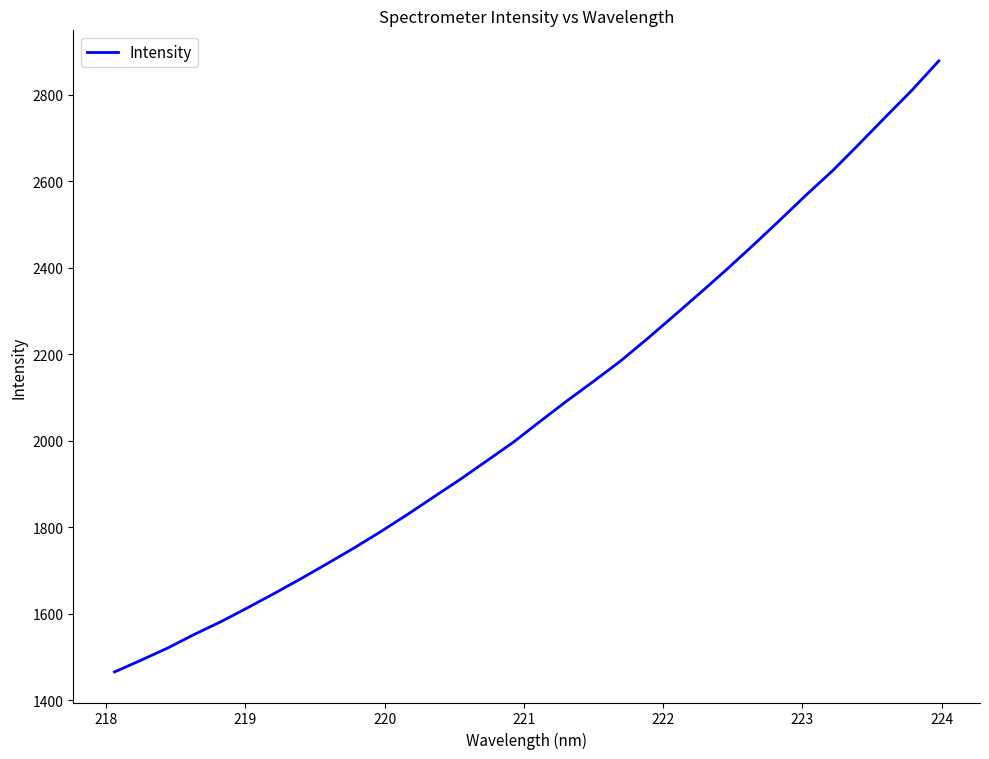

What is the greatest value displayed?

2878.5